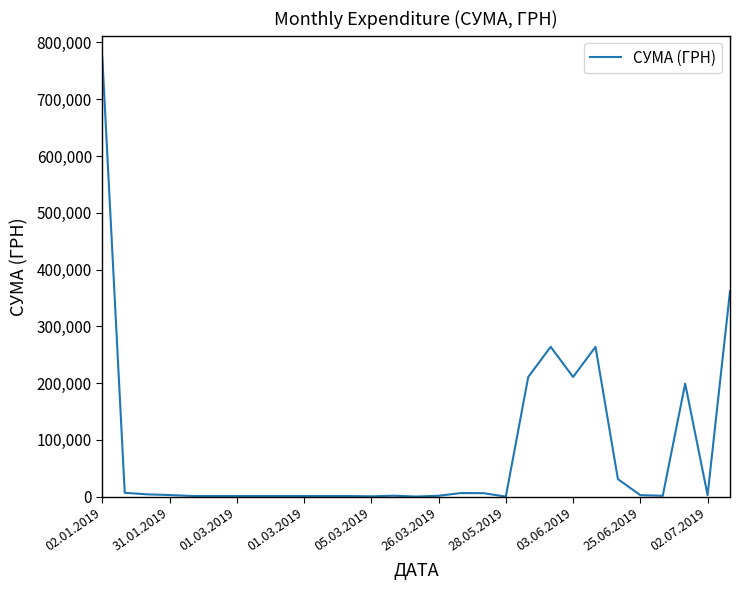

What is the greatest value displayed?

773091.7